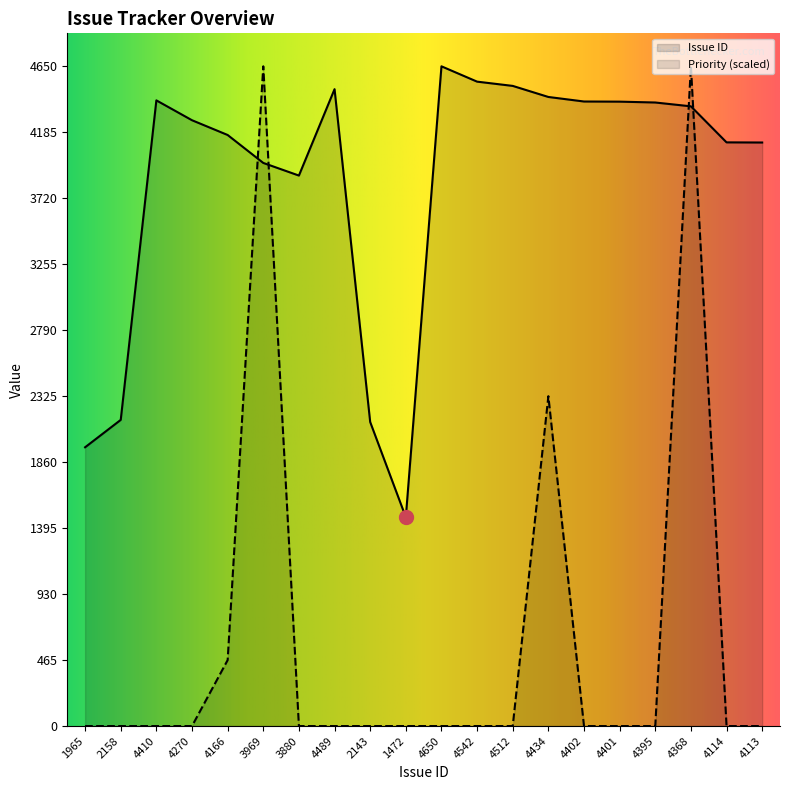

At how many categories does at least one series exceed 3542?

16